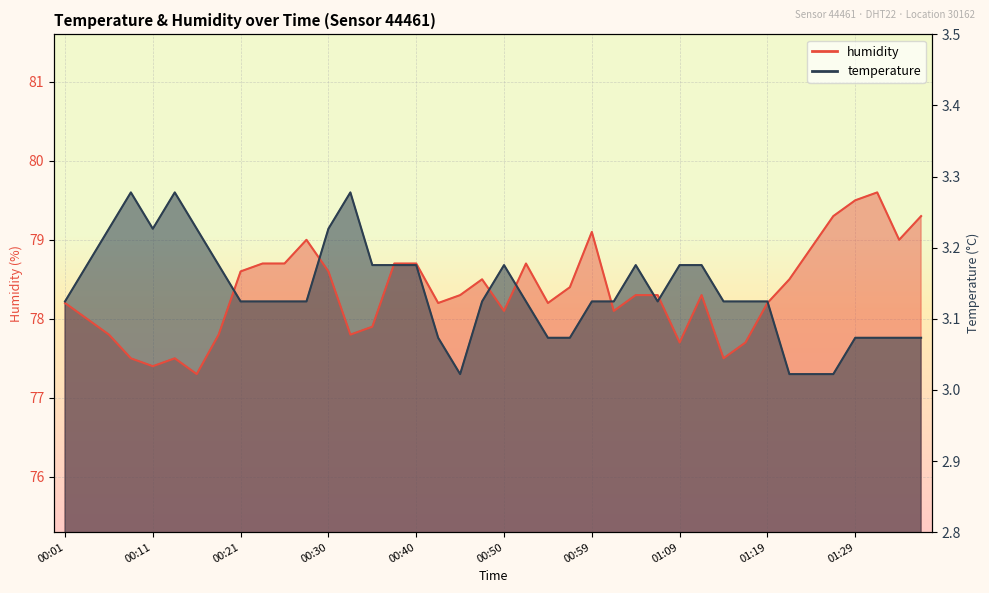

How many distinct data groups are displayed?

2